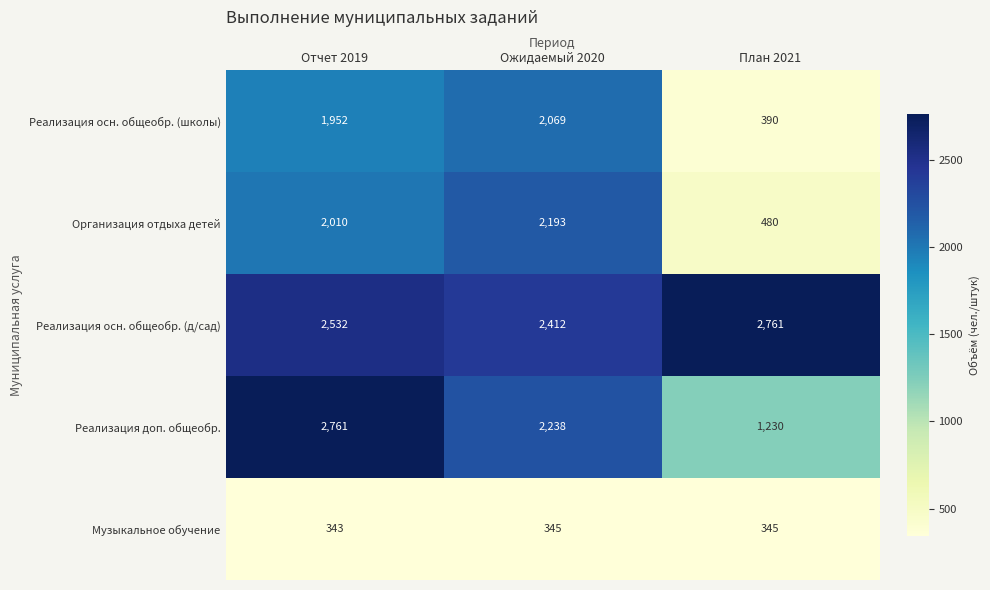

Which category has the lowest value across all series?

Отчет 2019